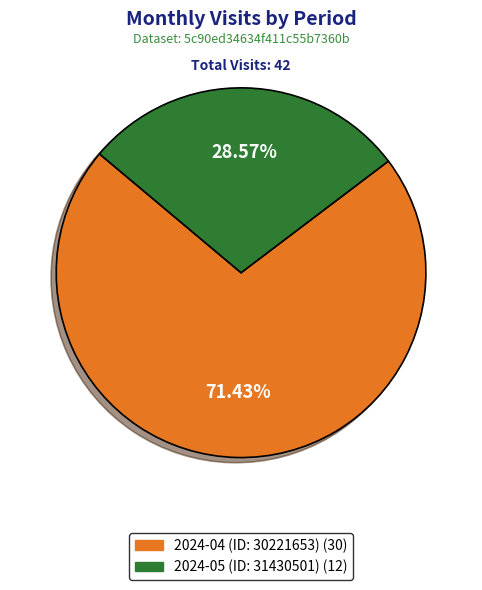

How many slices are in this pie chart?

2